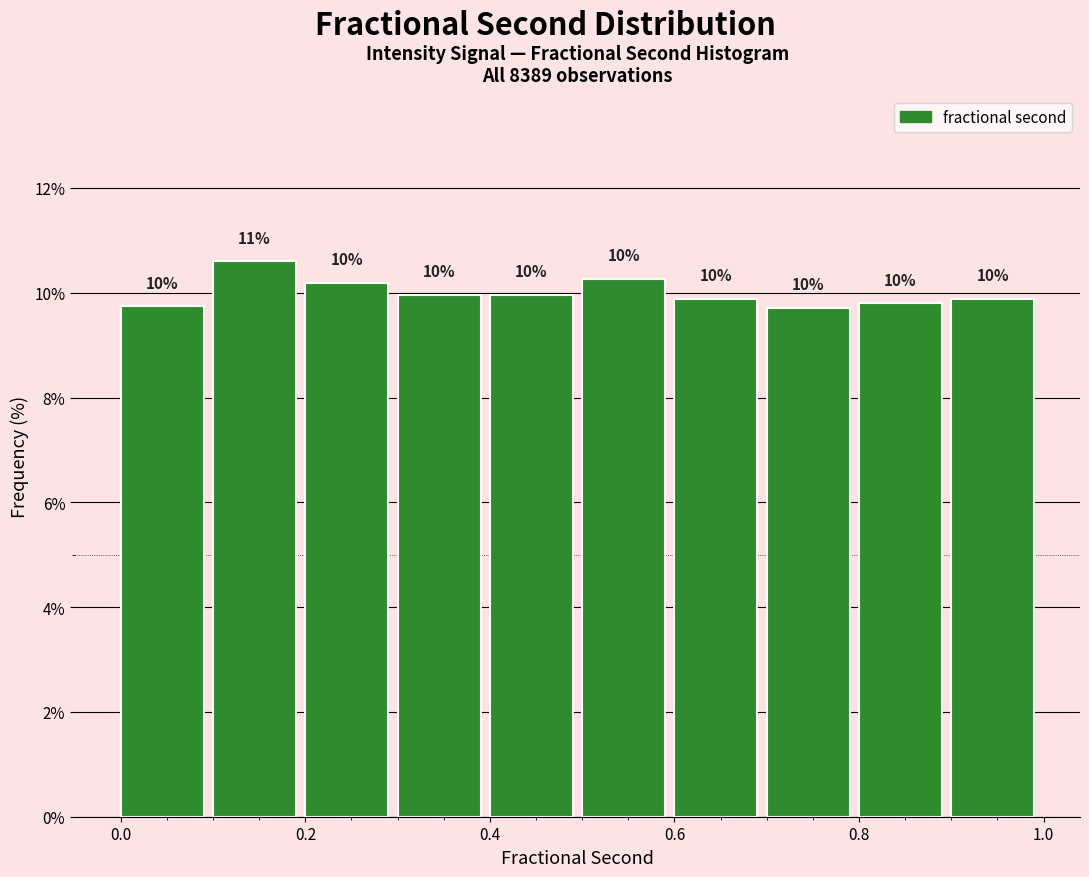

Which range on the x-axis has the tallest bar?

0.1 to 0.2